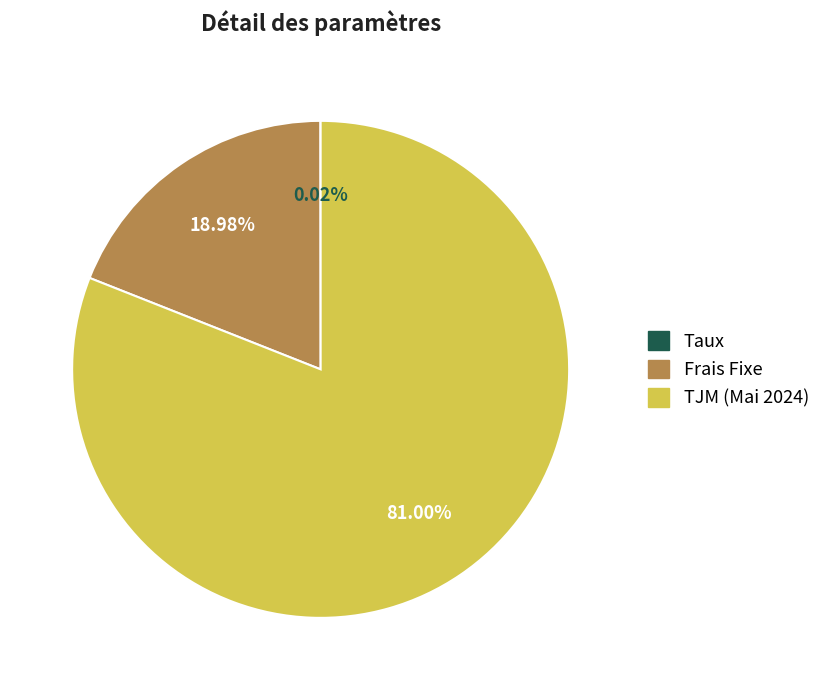

Approximately how many times larger is the value at TJM (Mai 2024) compared to Frais Fixe?

4.3